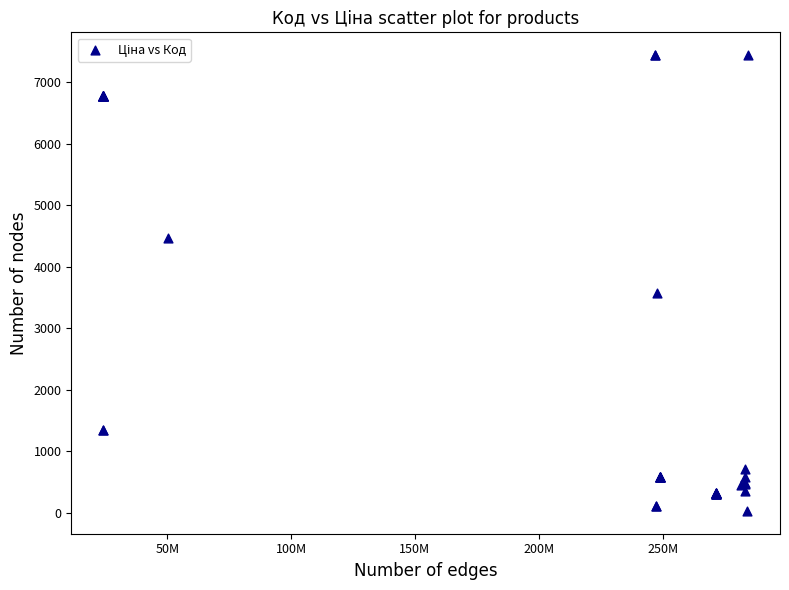

What Y value in the scatter plot is closest to 3738?

3573.6